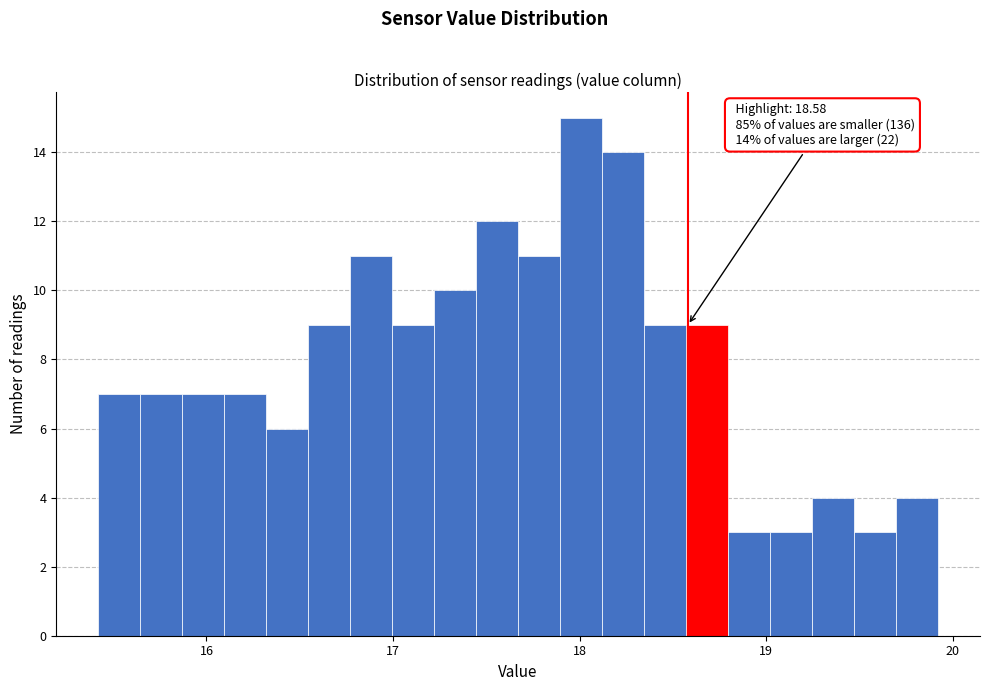

Read against the x-axis, roughly where is the centre of the tallest bar?

18.0